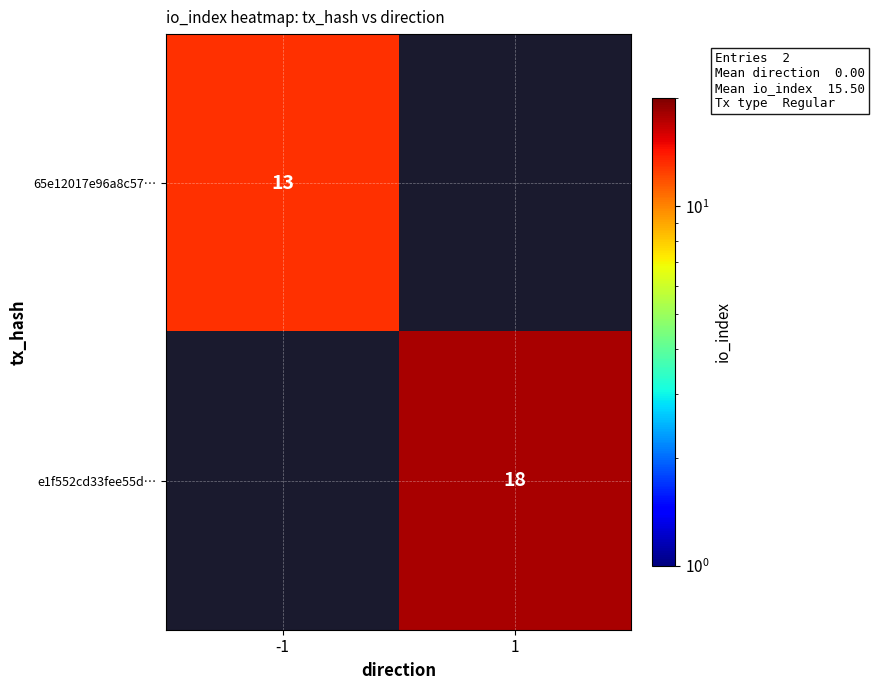

Is it true that 65e12017e96a8c57… equals 13 at -1?

True